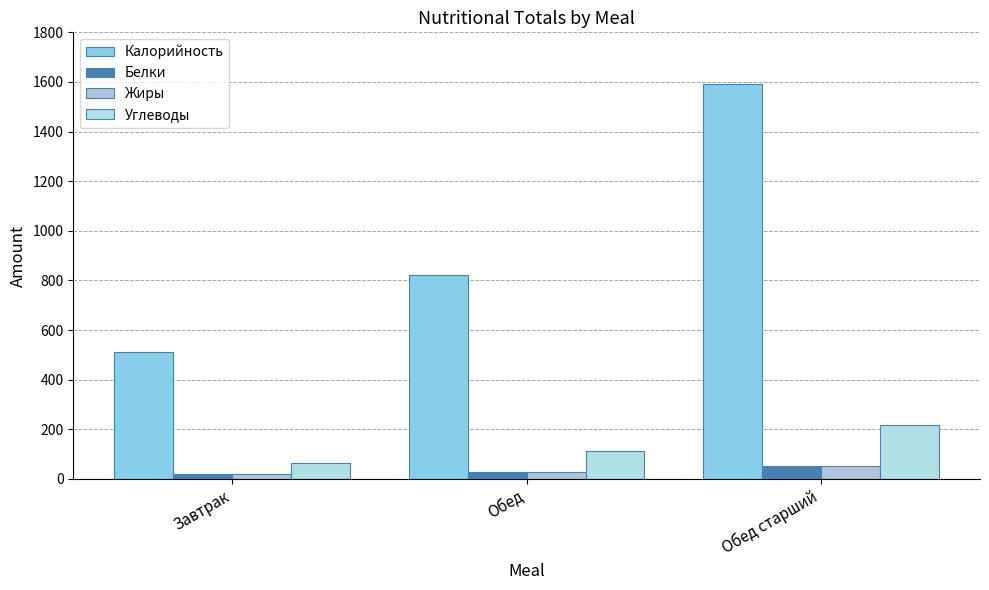

How many data points in Жиры are above 27?

2